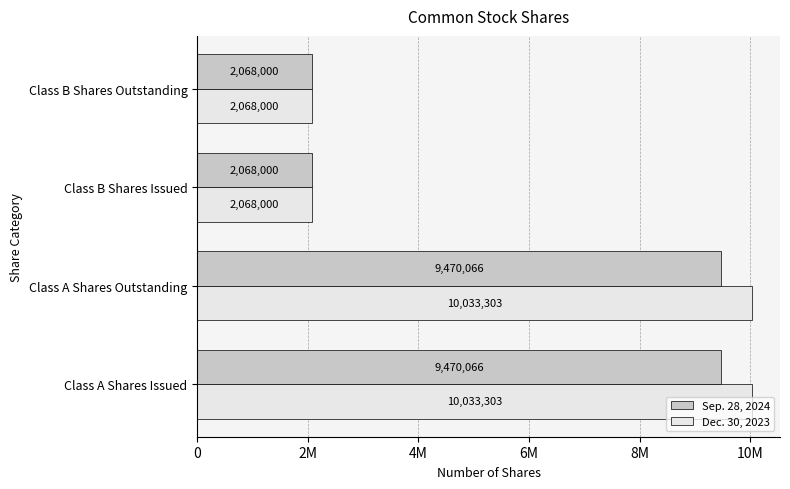

What are all the series names shown in the legend?

Sep. 28, 2024, Dec. 30, 2023